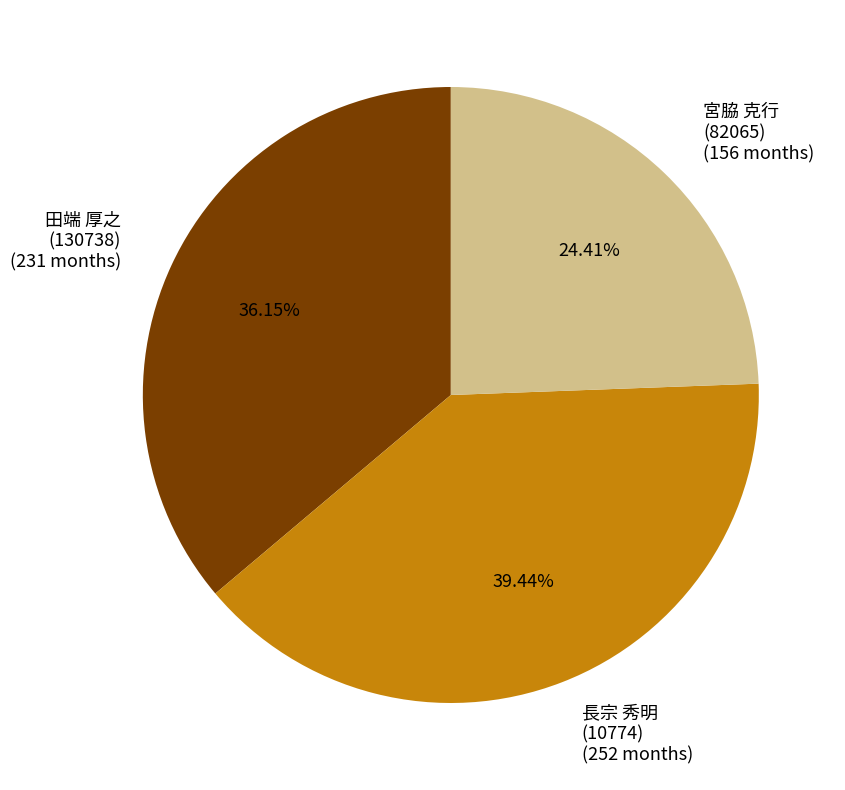

Count the number of slices in the pie.

3